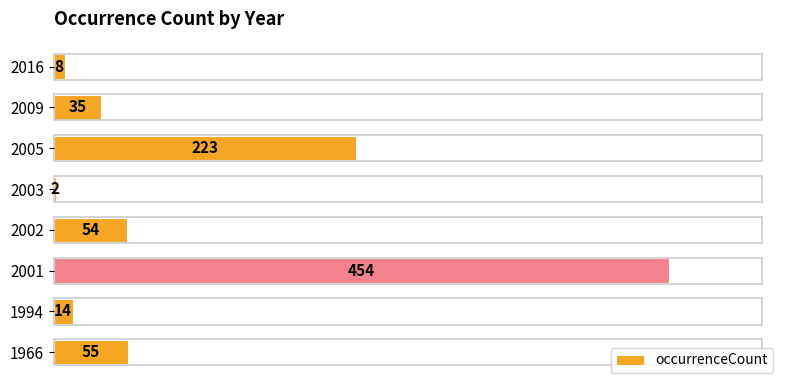

What is the sum of the values at 2005 and 1994?

237